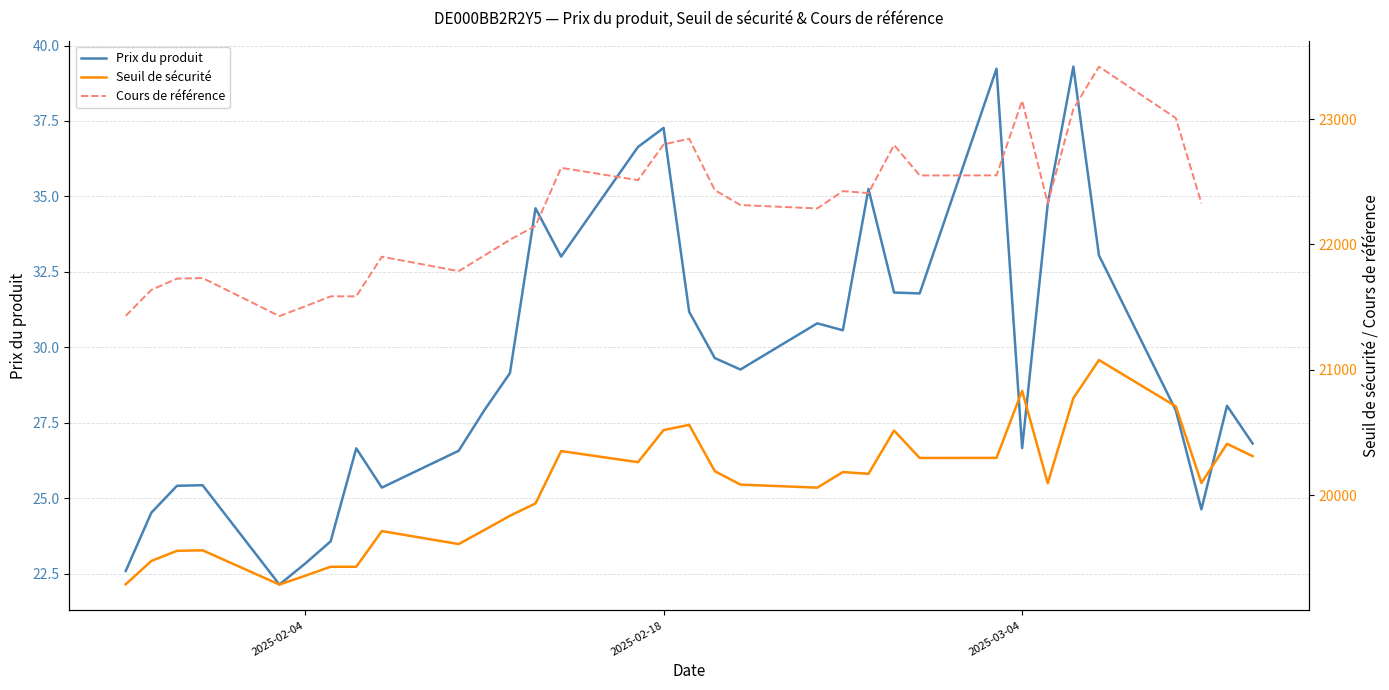

Does the chart have visible grid lines?

Yes